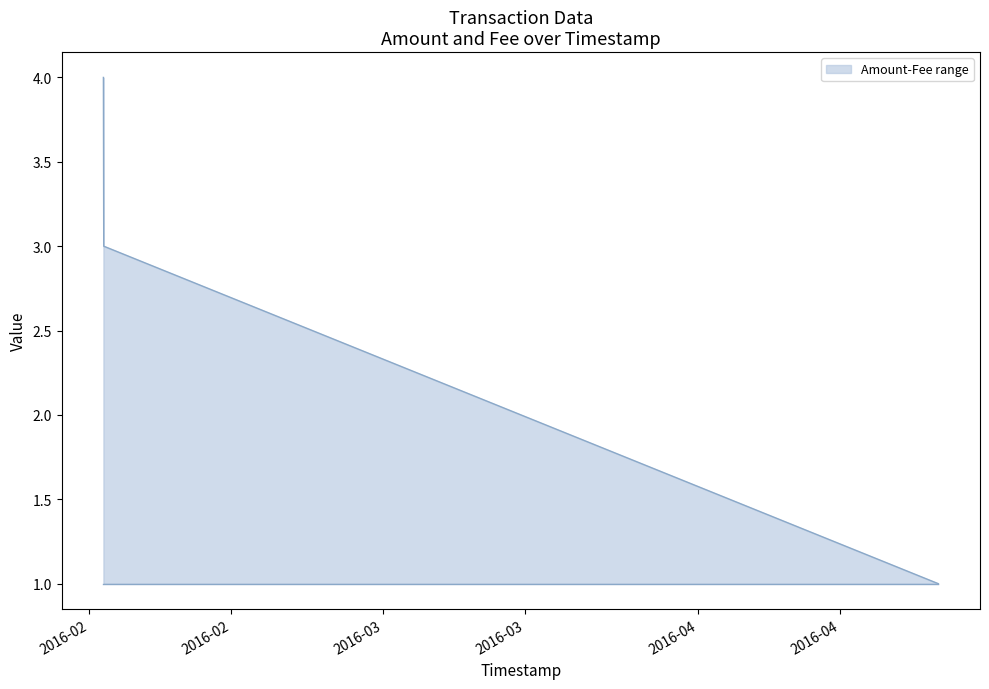

What is the difference between the maximum and minimum values?

3